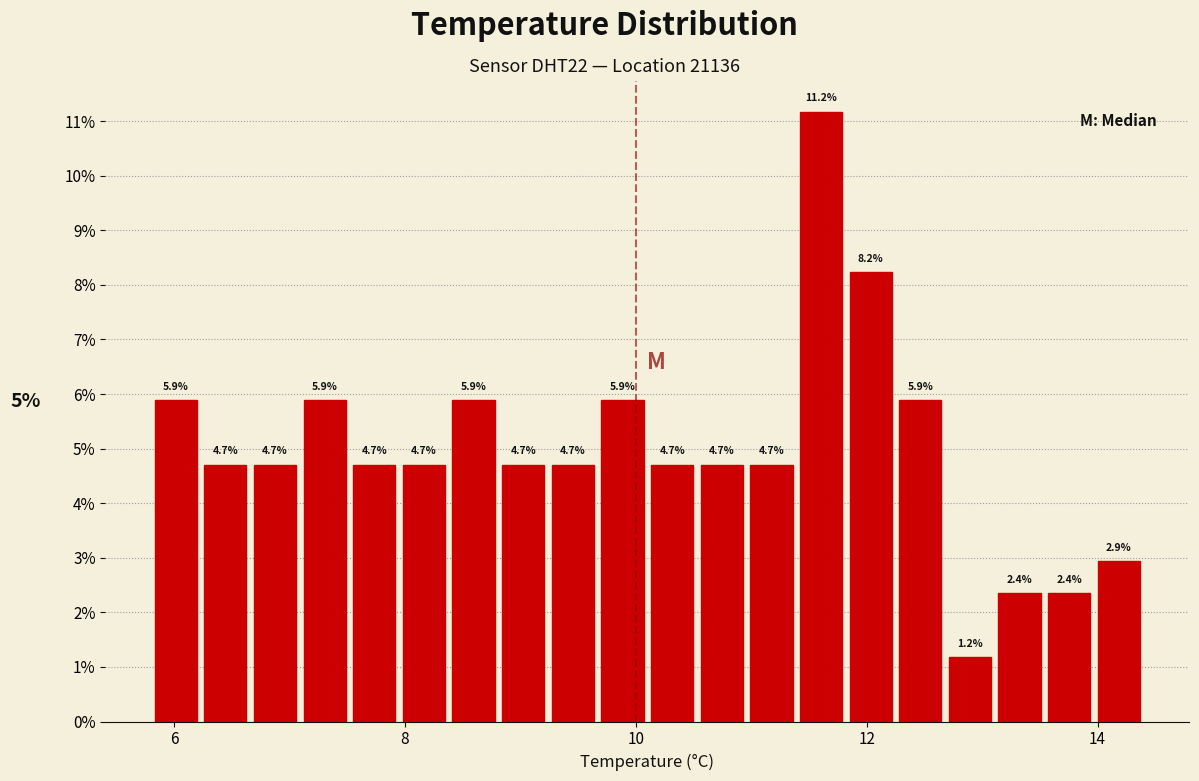

Around what value on the x-axis is the tallest bar? Give the approximate position of its centre, as read against the axis.

11.6